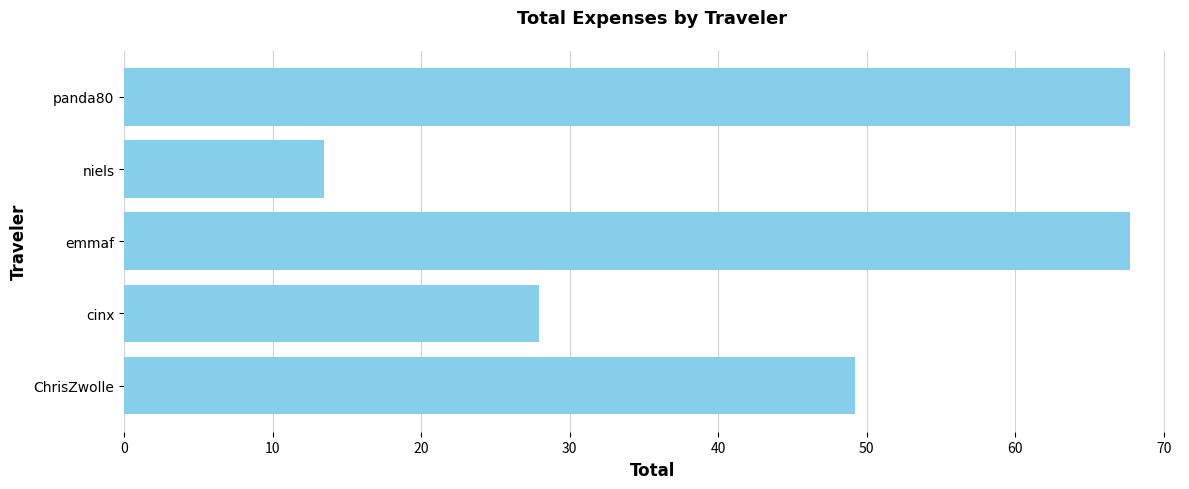

What is the greatest value displayed?

67.7